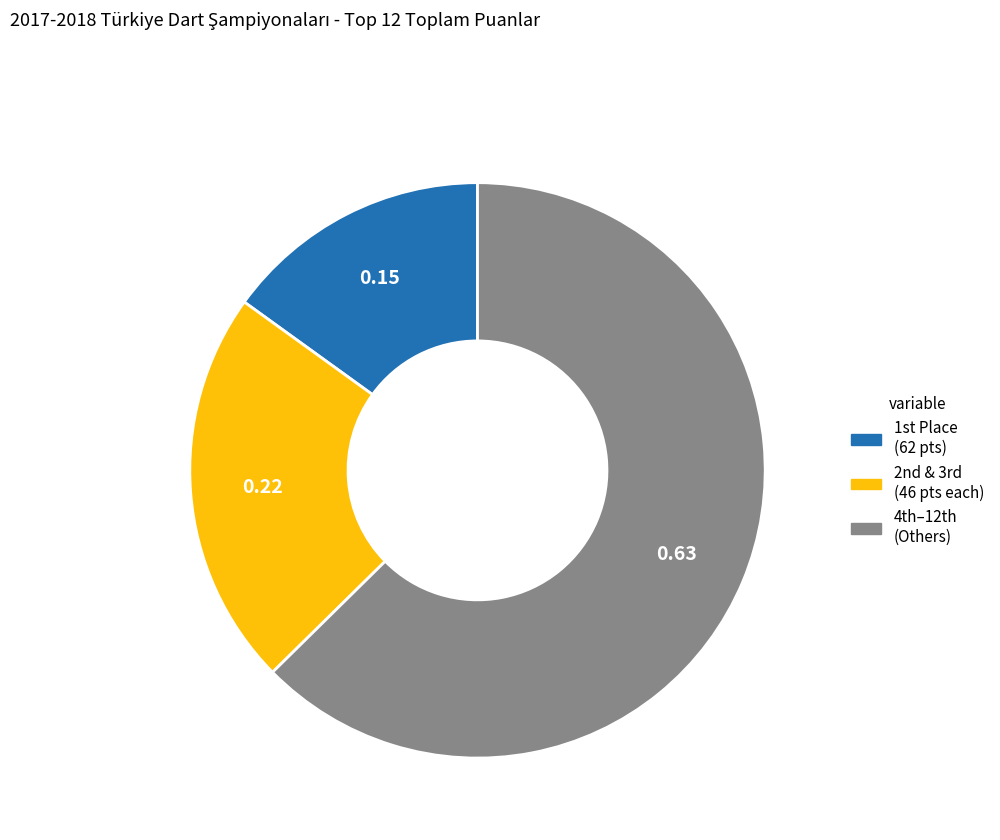

Count the number of slices in the pie.

3